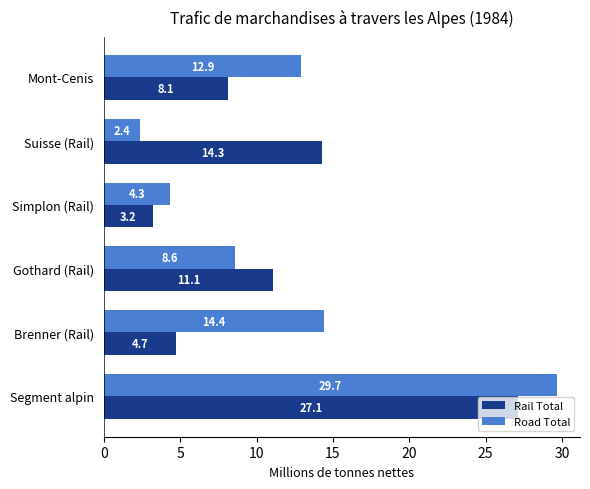

At which category does the chart reach its peak across all series?

Segment alpin